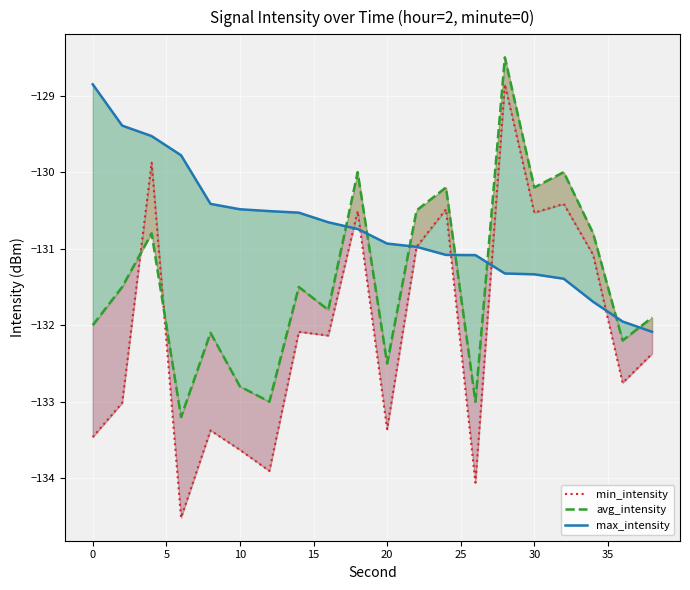

How many intersections are there between min_intensity and max_intensity?

5